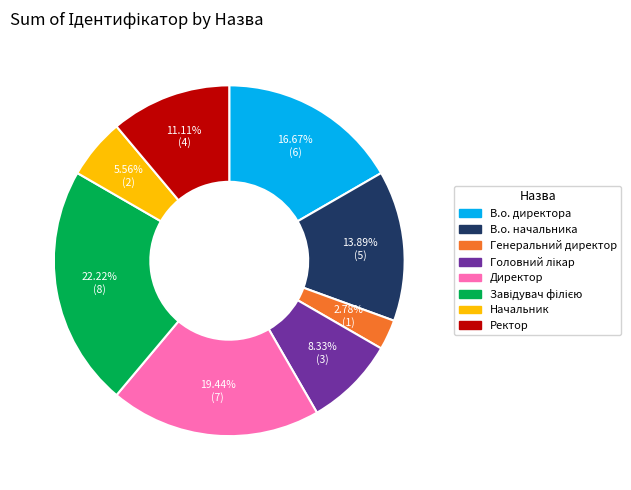

To the nearest percent, what percentage of the pie is Начальник?

6%